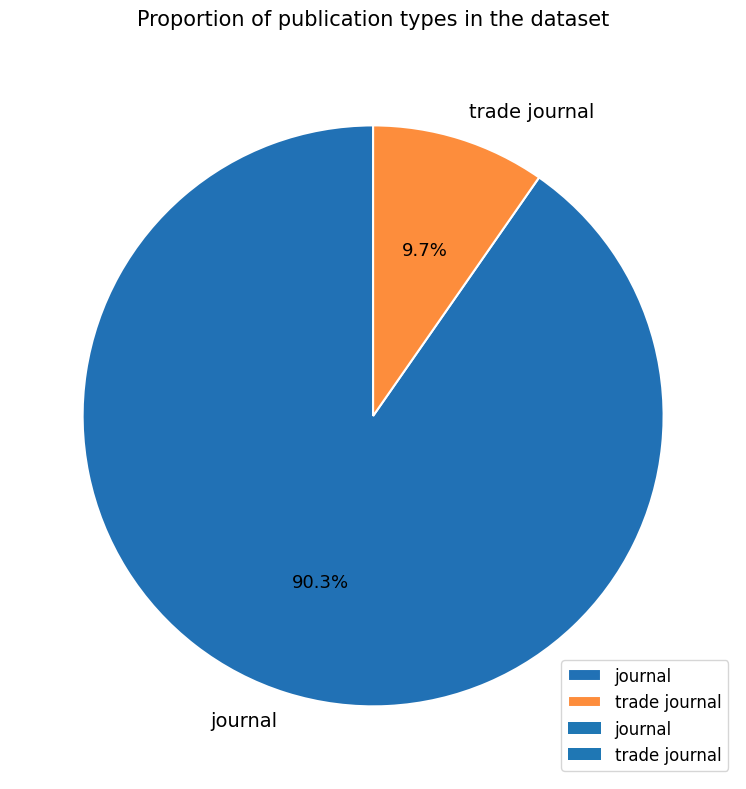

Between journal and trade journal, which is larger?

journal